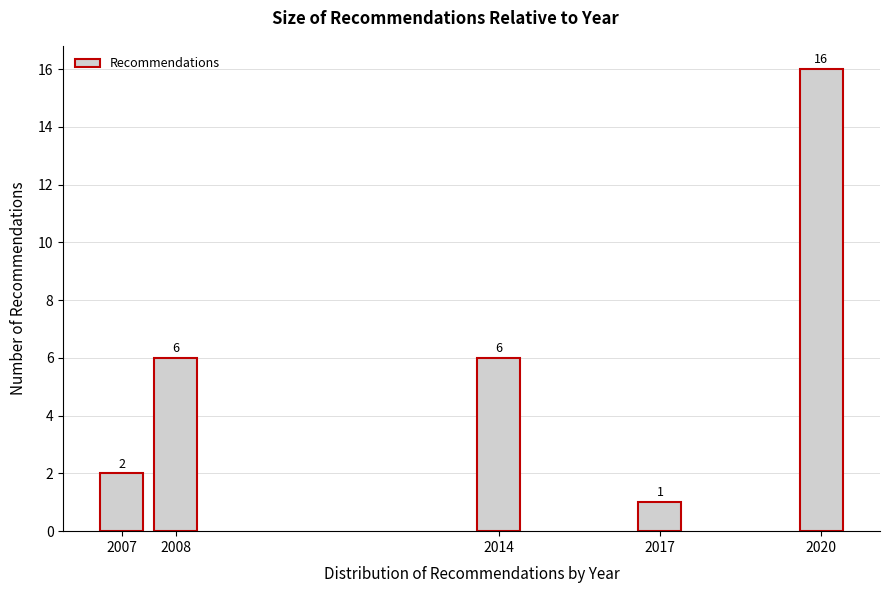

Reading left to right, extract all data points from this chart.

2	6	6	1	16